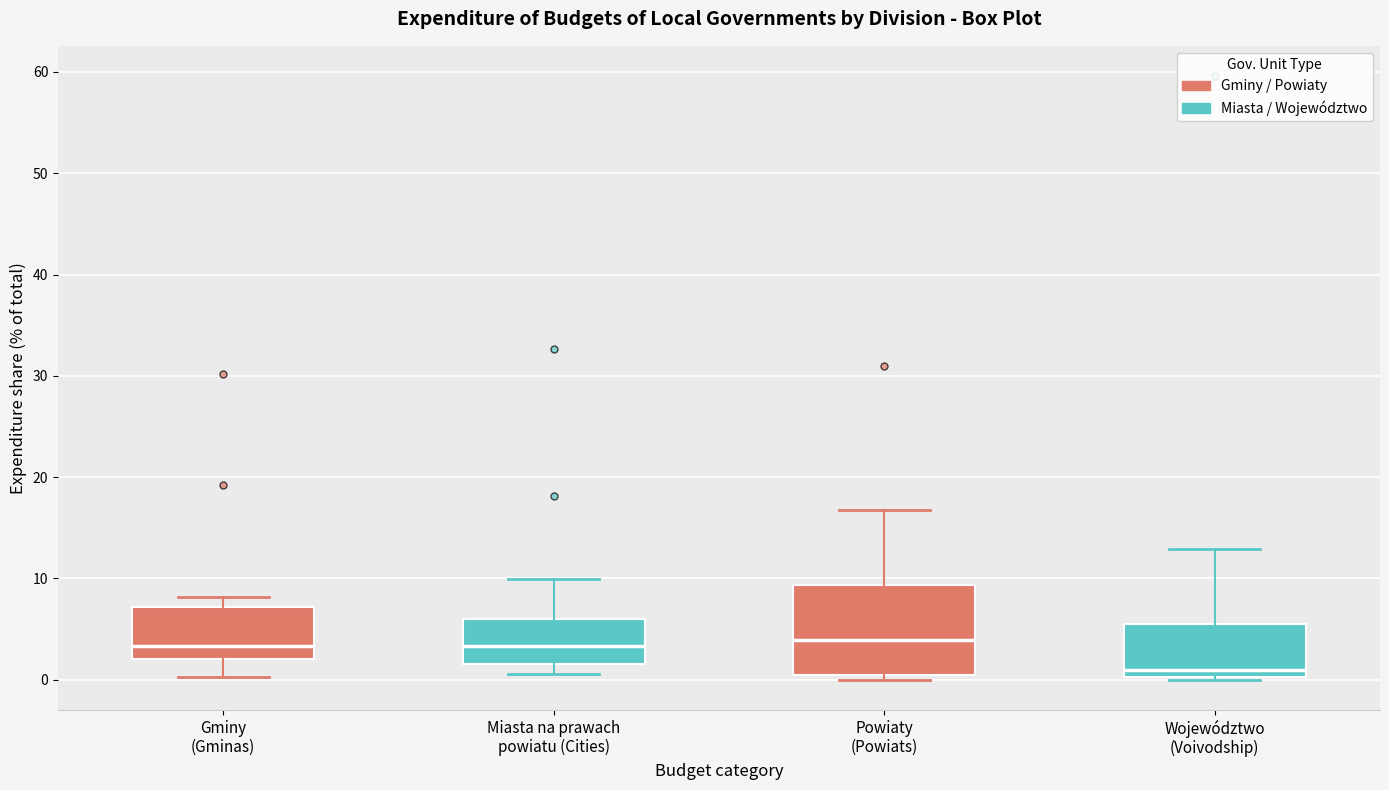

Reading left to right, transcribe this box plot: for each box, give where its median line is, the range the box spans, and where its two whiskers end, as read against the y-axis. The values are not printed on the chart, so give them approximately, as read against the axis.

Gminy (Gminas): median 3, box 2 to 7, whiskers 0 to 8
Miasta na prawach powiatu (Cities): median 3, box 2 to 6, whiskers 1 to 10
Powiaty (Powiats): median 4, box 1 to 9, whiskers 0 to 17
Województwo (Voivodship): median 1, box 0 to 5, whiskers 0 to 13